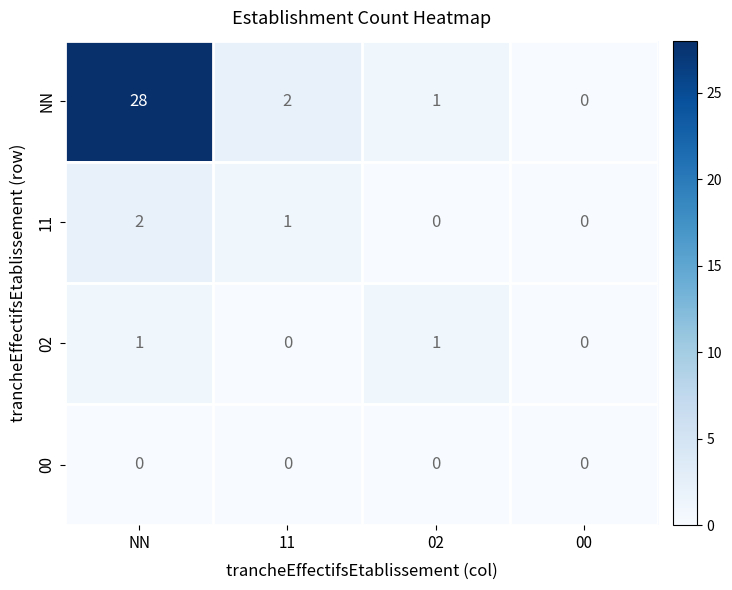

At which category does the chart reach its peak across all series?

NN